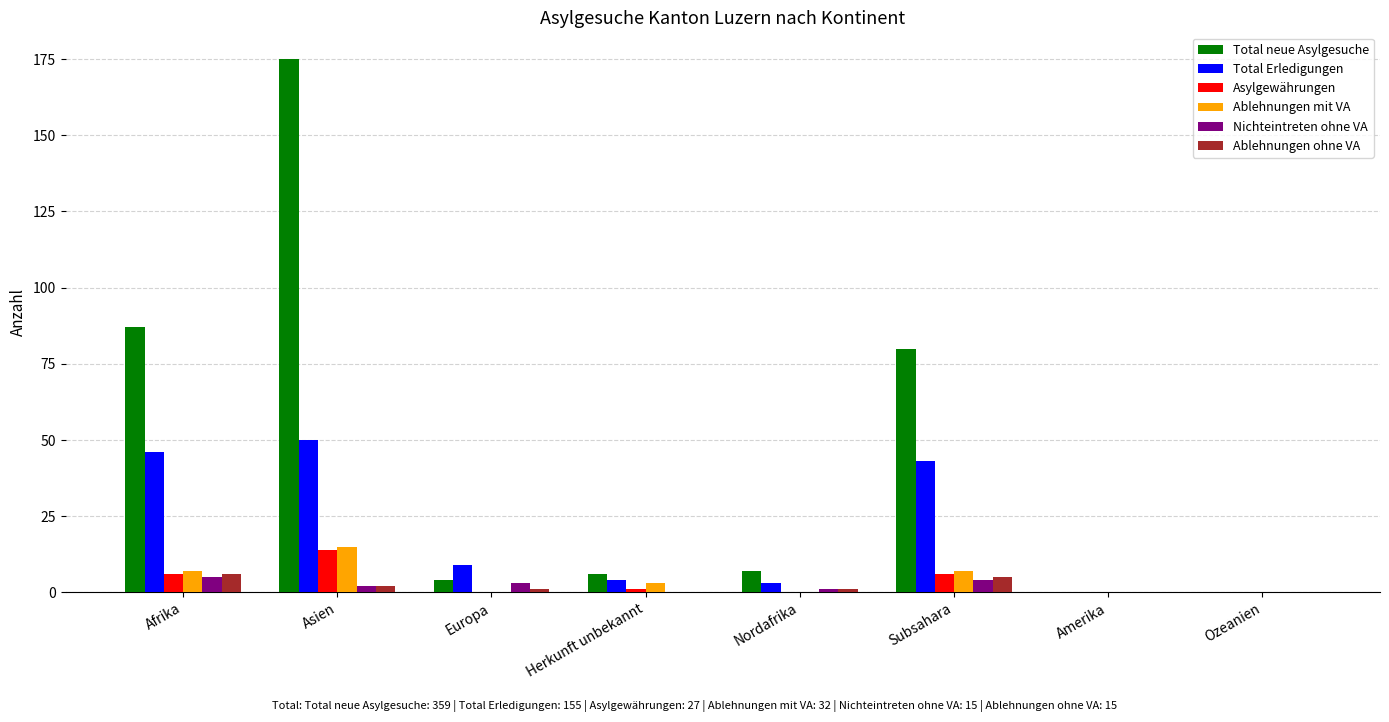

What is the sum of the Ablehnungen ohne VA values at Subsahara and Ozeanien?

5